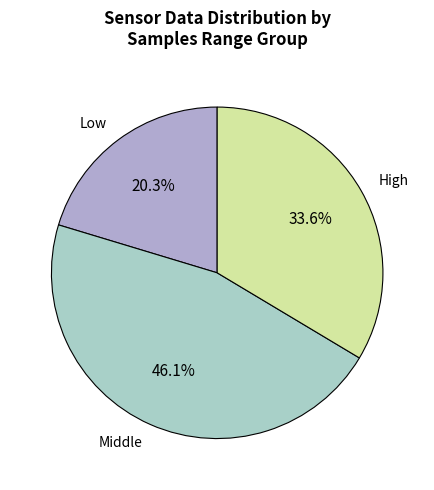

Combined, do High and Middle account for over 50%?

Yes